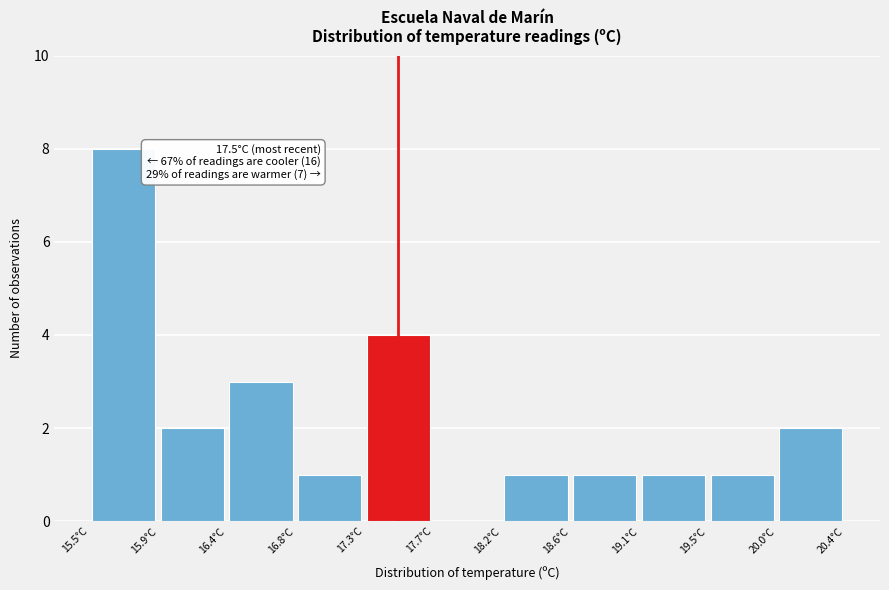

Over which range of the x-axis is the bar tallest?

15.50 to 15.95